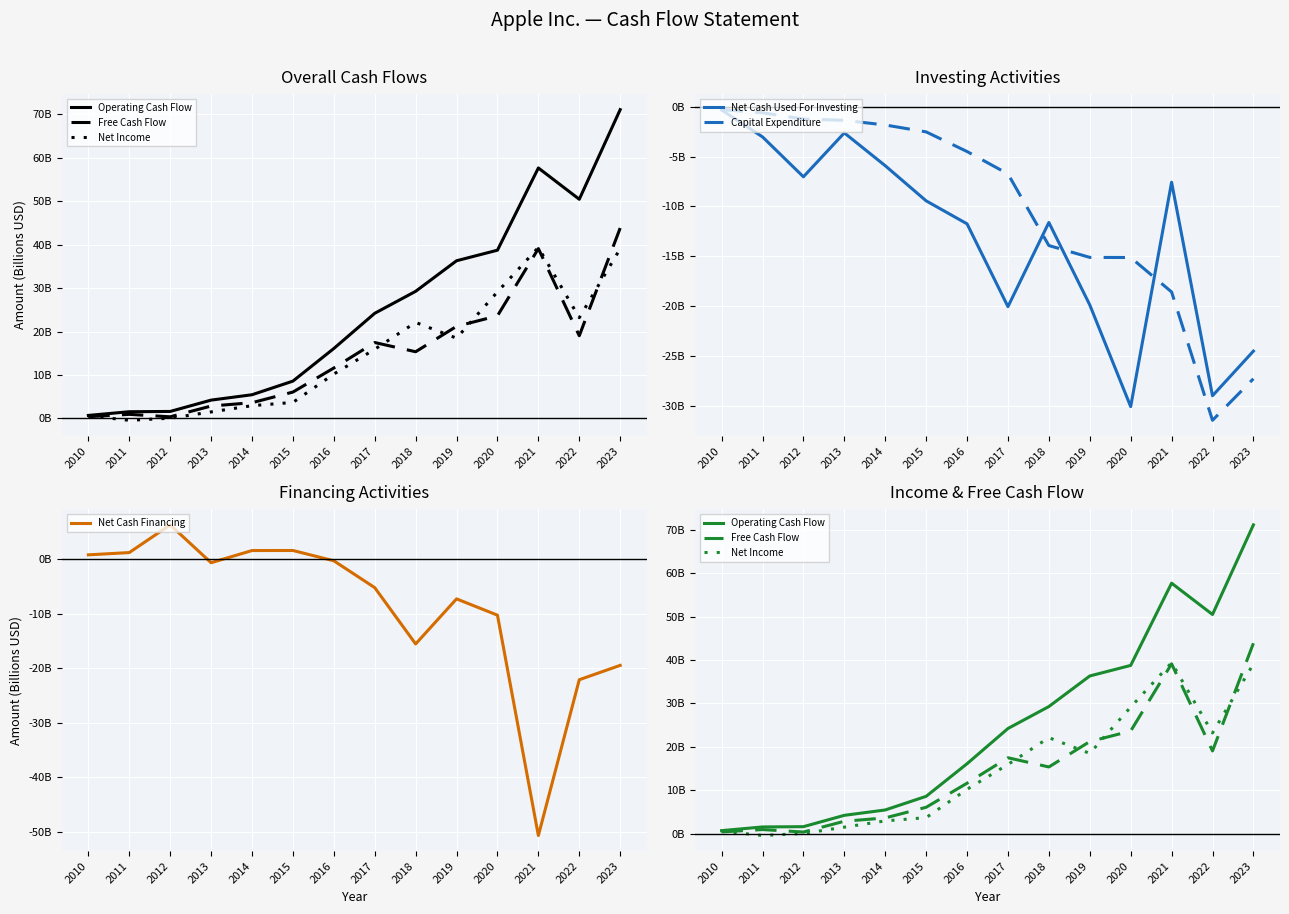

What is the smallest value displayed?

-50.7